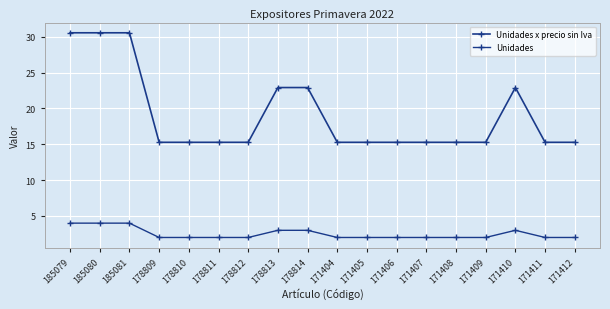

What is the difference between the highest and lowest values at 171406?

13.3